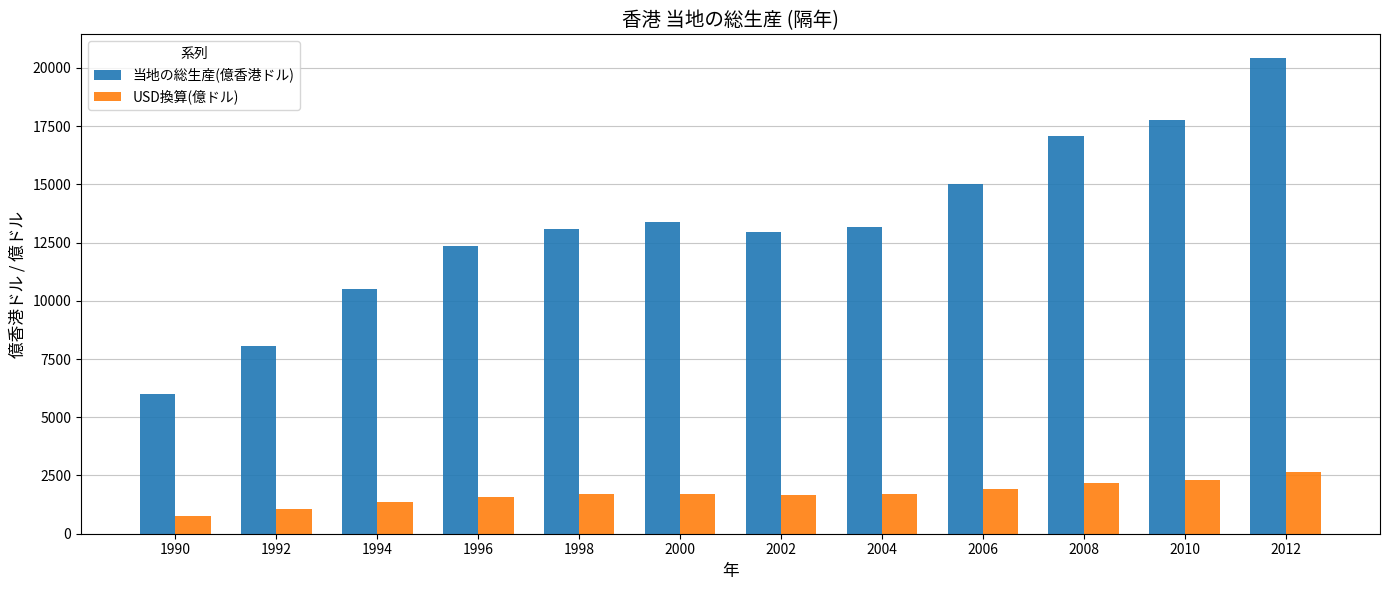

What is the sum of all 当地の総生産(億香港ドル) values?

159807